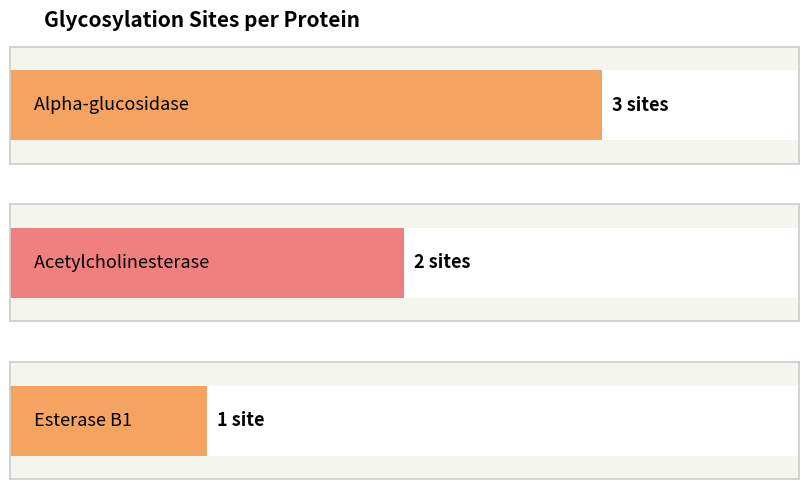

The chart shows a value of 1 at Esterase B1. True or false?

False